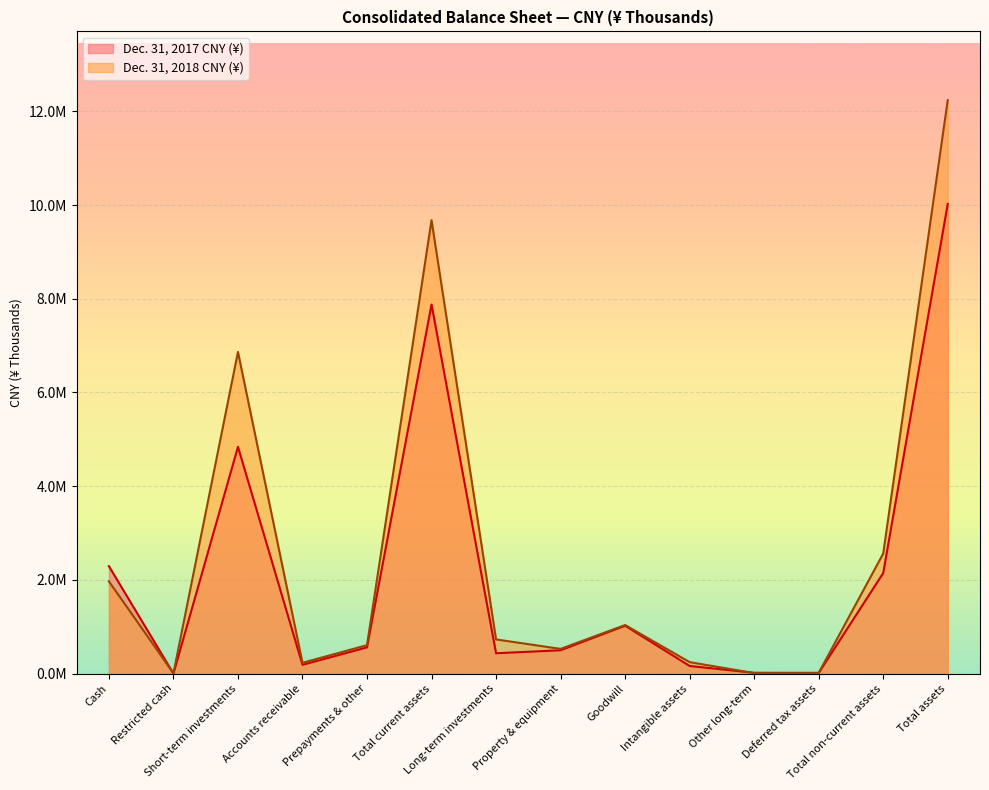

At which label does Dec. 31, 2017 CNY (¥) first exceed 559105?

Cash